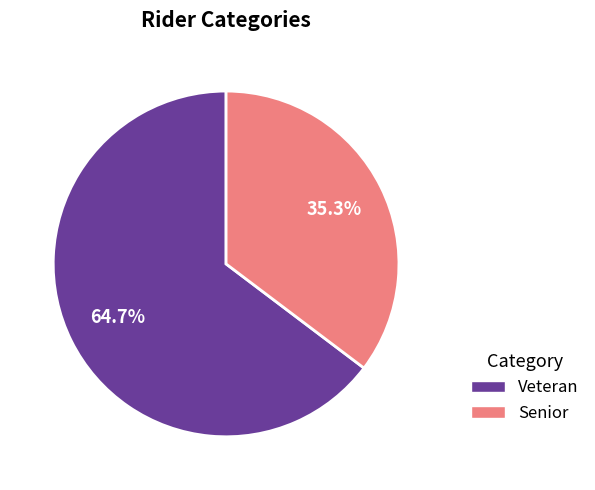

The Veteran slice represents 52% of the pie. True or false?

False